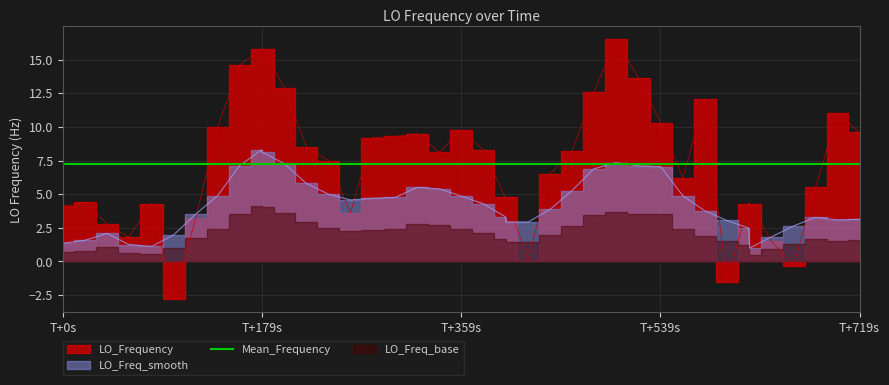

How many lines are shown in the chart?

1